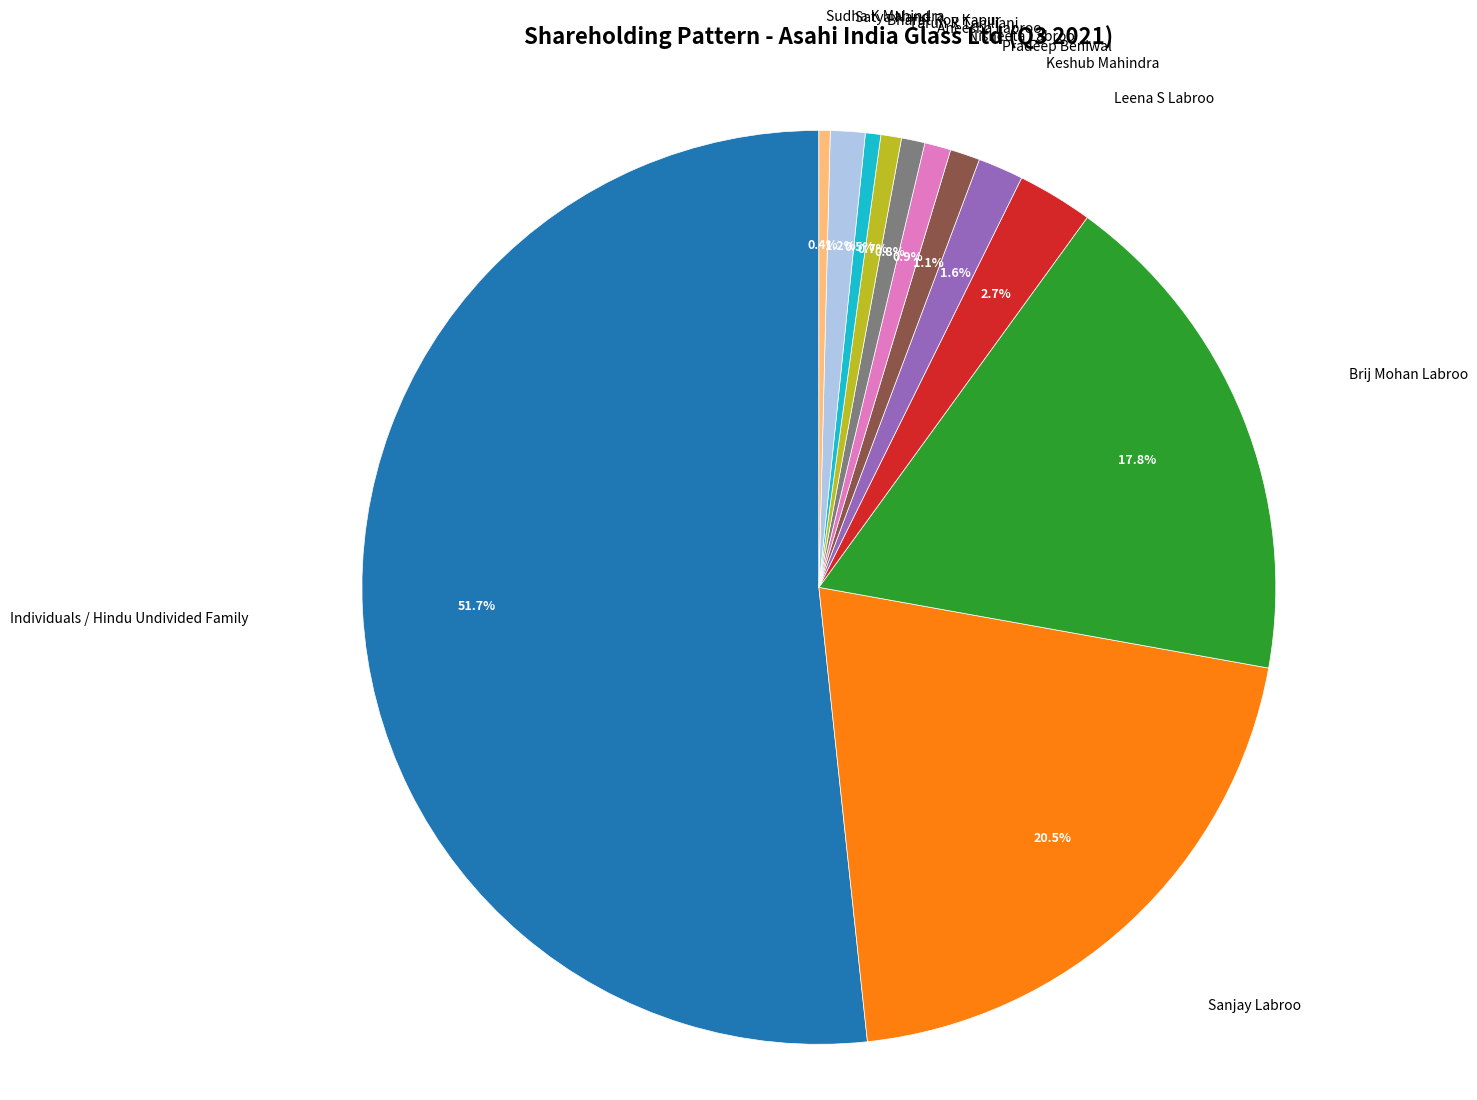

Is there a majority slice in this chart?

Yes